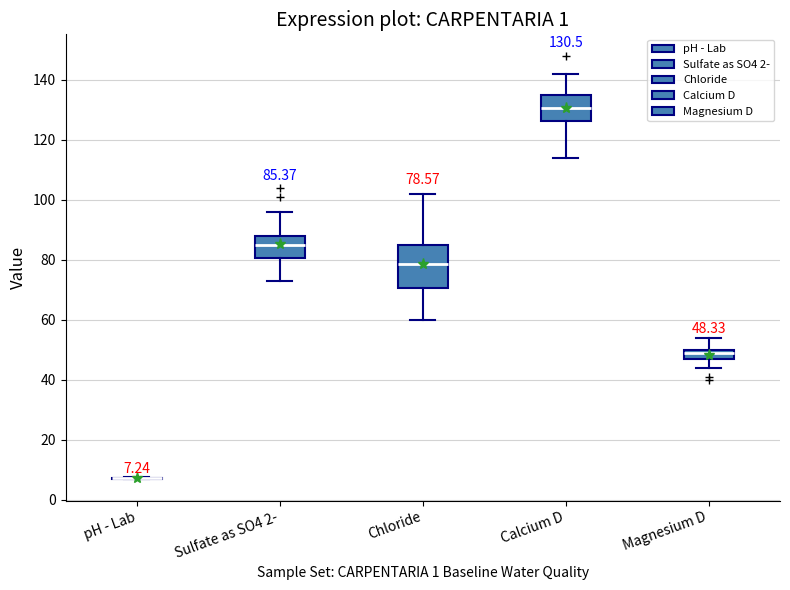

Comparing the boxes themselves (not the whiskers), which one is the tallest?

Chloride